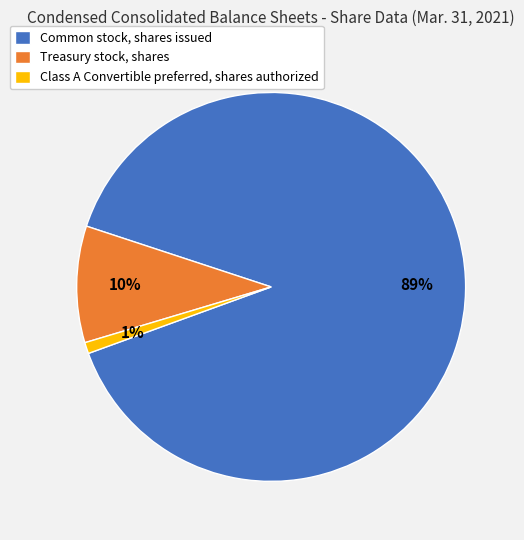

To the nearest percent, what is the average slice percentage?

33%